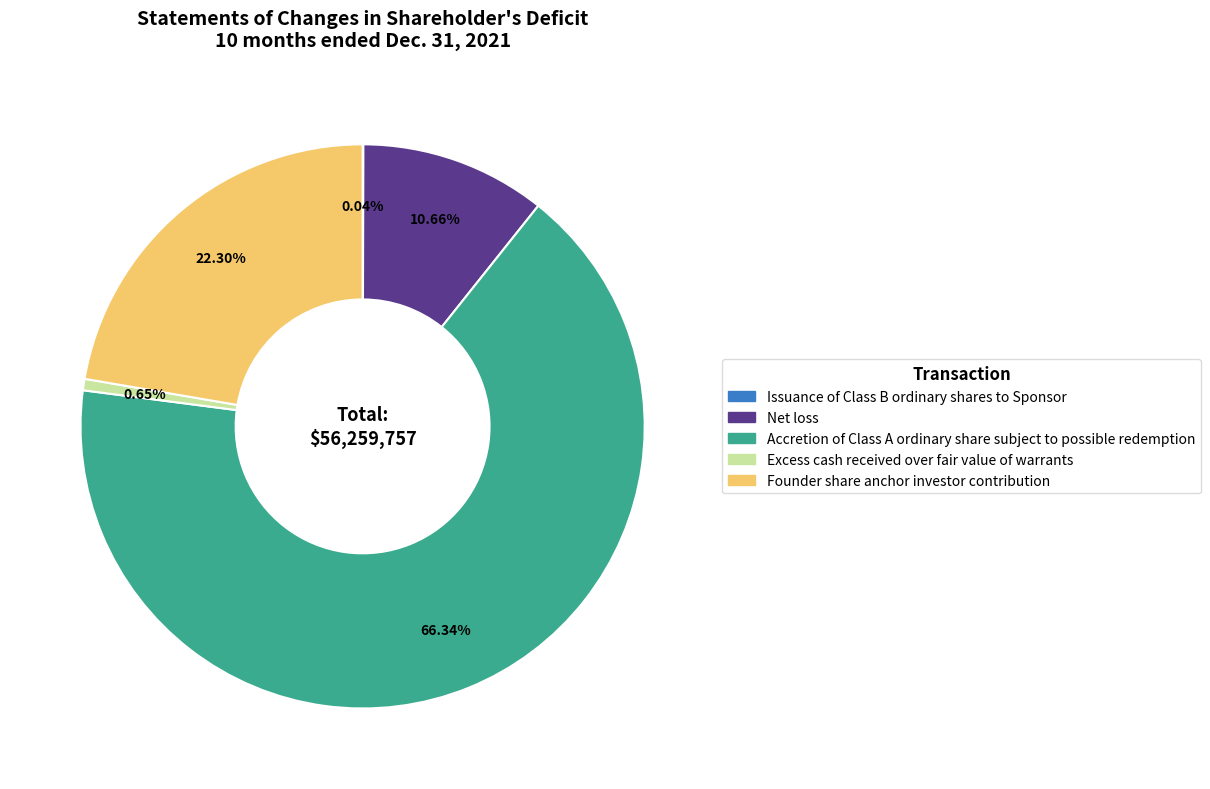

Is there any slice that represents more than half of the pie?

Yes